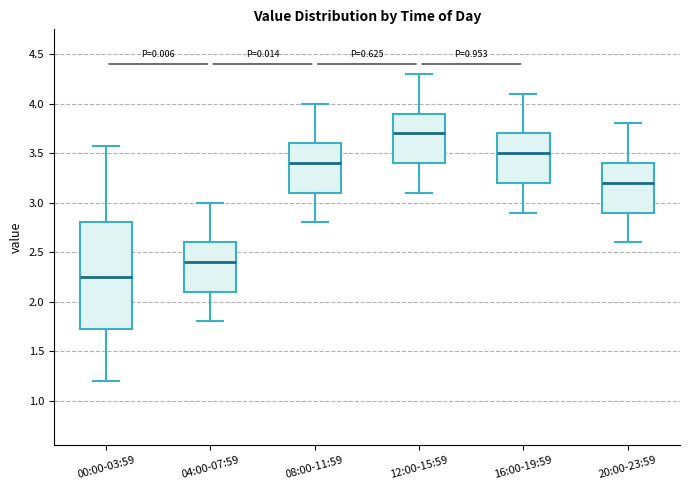

Reading left to right, read every box against the y-axis: the position of its median line, the range the box covers, and the ends of its whiskers. The values are not printed on the chart, so give them approximately, as read against the axis.

00:00-03:59: median 2.25, box 1.70 to 2.80, whiskers 1.20 to 3.55
04:00-07:59: median 2.40, box 2.10 to 2.60, whiskers 1.80 to 3.00
08:00-11:59: median 3.40, box 3.10 to 3.60, whiskers 2.80 to 4.00
12:00-15:59: median 3.70, box 3.40 to 3.90, whiskers 3.10 to 4.30
16:00-19:59: median 3.50, box 3.20 to 3.70, whiskers 2.90 to 4.10
20:00-23:59: median 3.20, box 2.90 to 3.40, whiskers 2.60 to 3.80